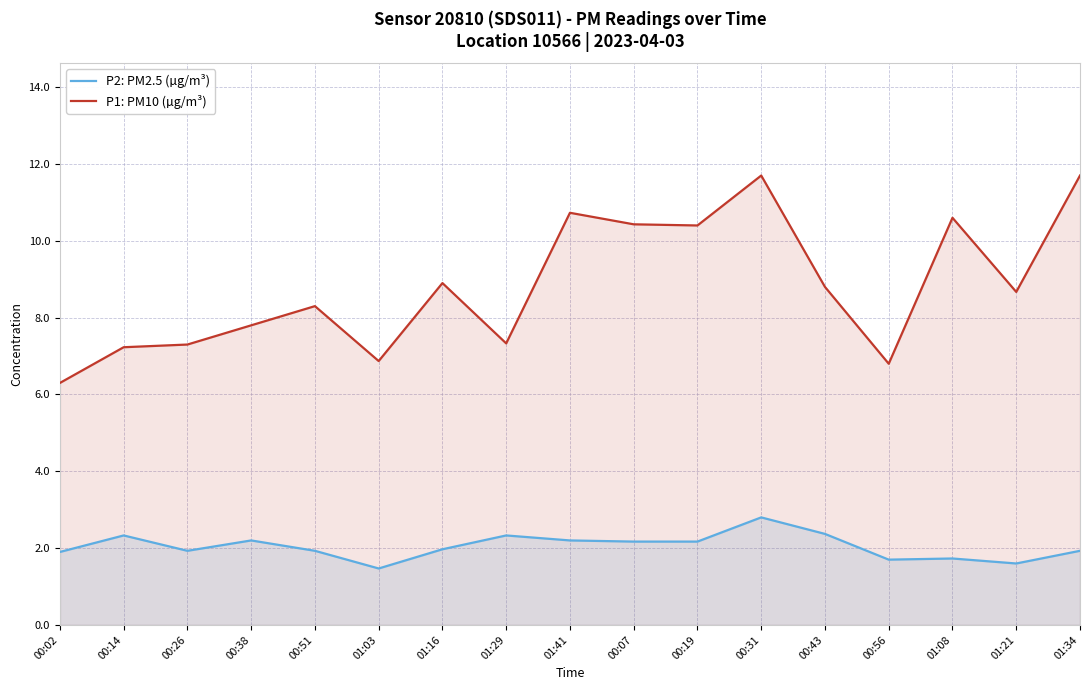

Reading left to right, what are all the values shown in this chart?

P2: PM2.5 (µg/m³): 00:02=1.9	00:14=2.3	00:26=1.9	00:38=2.2	00:51=1.9	01:03=1.5	01:16=2.0	01:29=2.3	01:41=2.2	00:07=2.2	00:19=2.2	00:31=2.8	00:43=2.4	00:56=1.7	01:08=1.7	01:21=1.6	01:34=1.9
P1: PM10 (µg/m³): 00:02=6.3	00:14=7.2	00:26=7.3	00:38=7.8	00:51=8.3	01:03=6.9	01:16=8.9	01:29=7.3	01:41=10.7	00:07=10.4	00:19=10.4	00:31=11.7	00:43=8.8	00:56=6.8	01:08=10.6	01:21=8.7	01:34=11.7